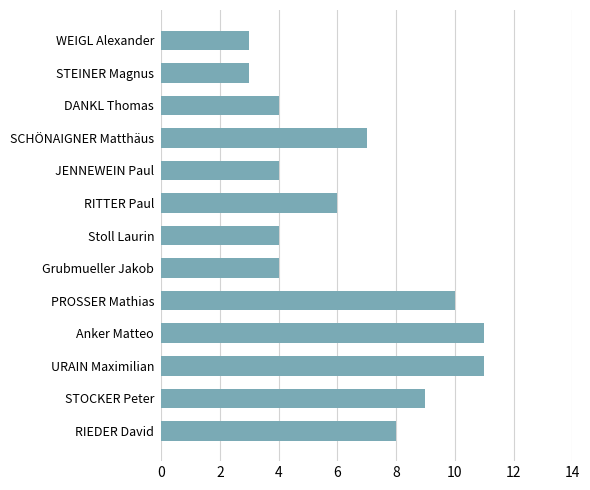

The chart shows a value of 6 at RITTER Paul. True or false?

True